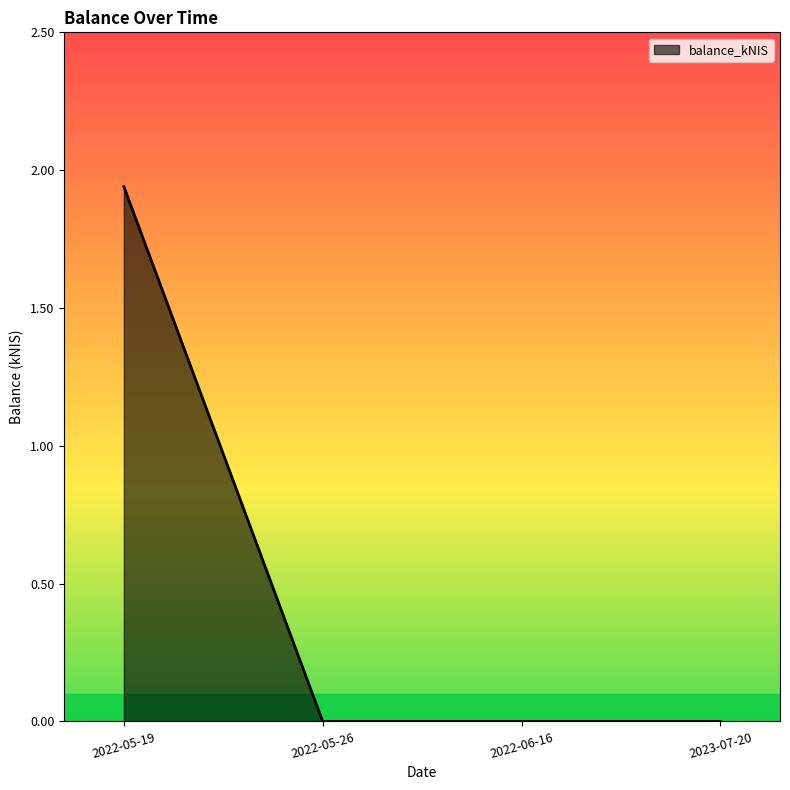

True or false: there are more than 2 points higher than both neighbors.

False